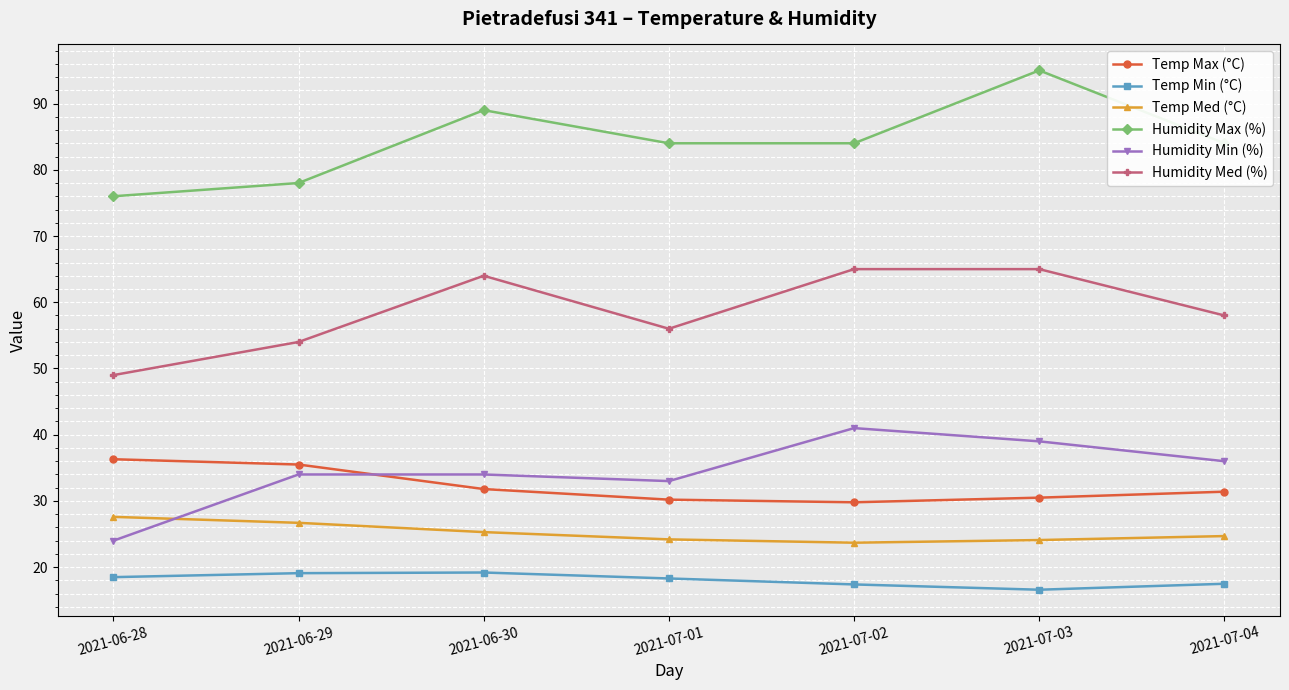

Is the value of Temp Min (°C) at 2021-06-30 greater than the value of Humidity Max (%) at 2021-07-01?

No